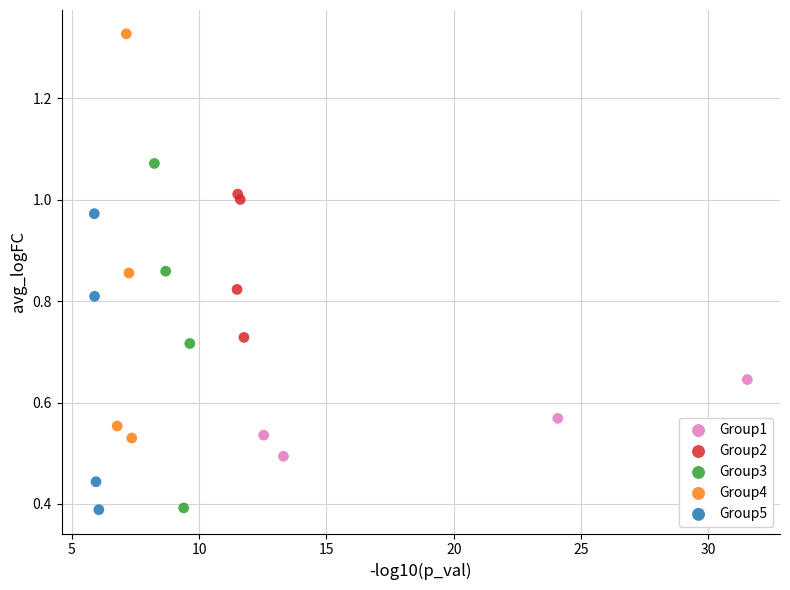

Which series reaches the maximum Y coordinate?

Group4